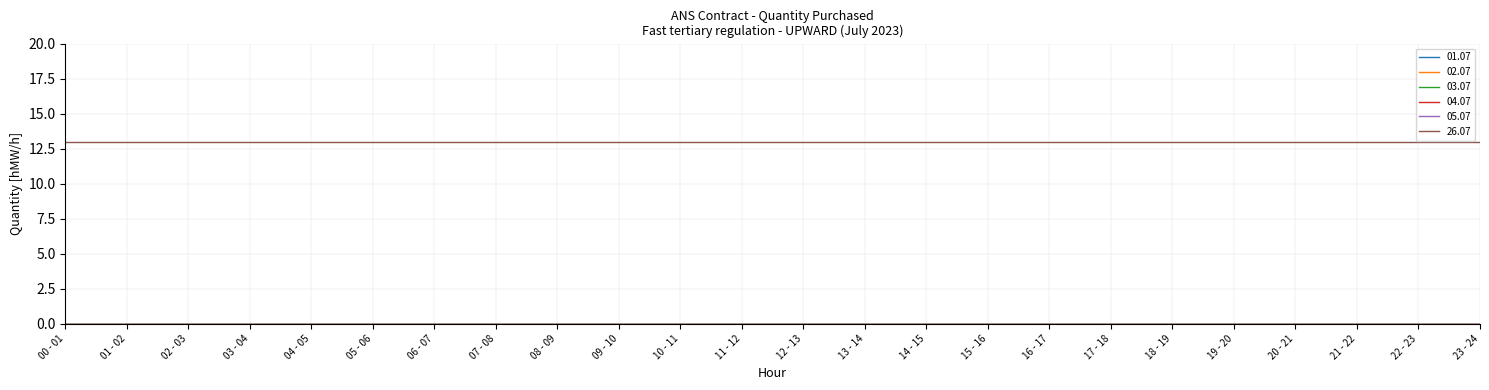

What position from the right is 02 - 03?

22